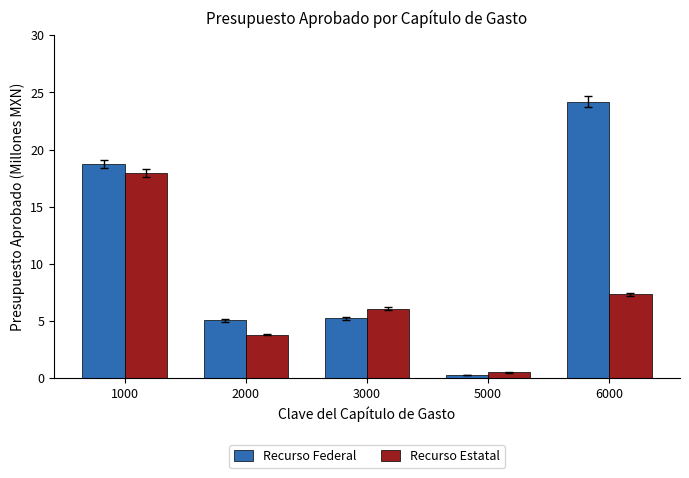

What is the value of the Recurso Federal bar at the 1st from the left?

18.7